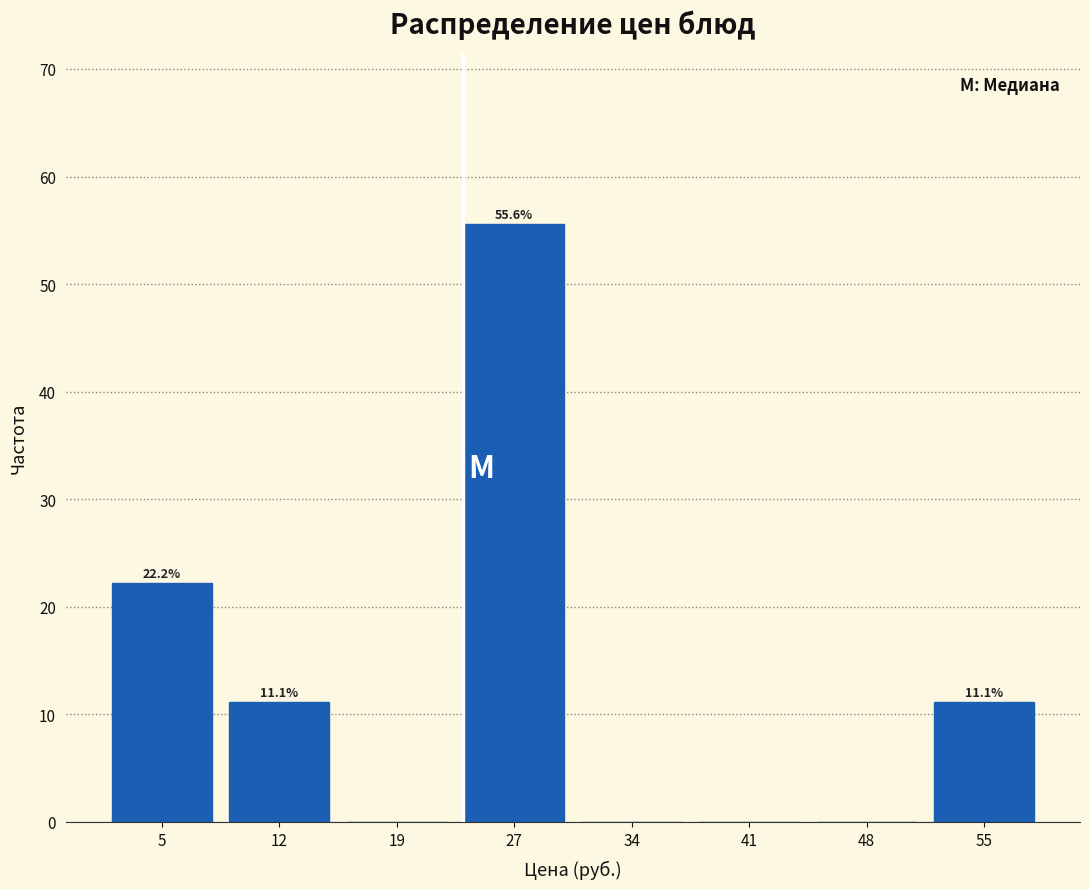

Which range on the x-axis has the tallest bar?

23 to 30